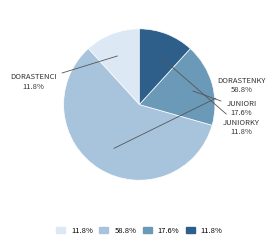

Does any single category account for the majority?

Yes